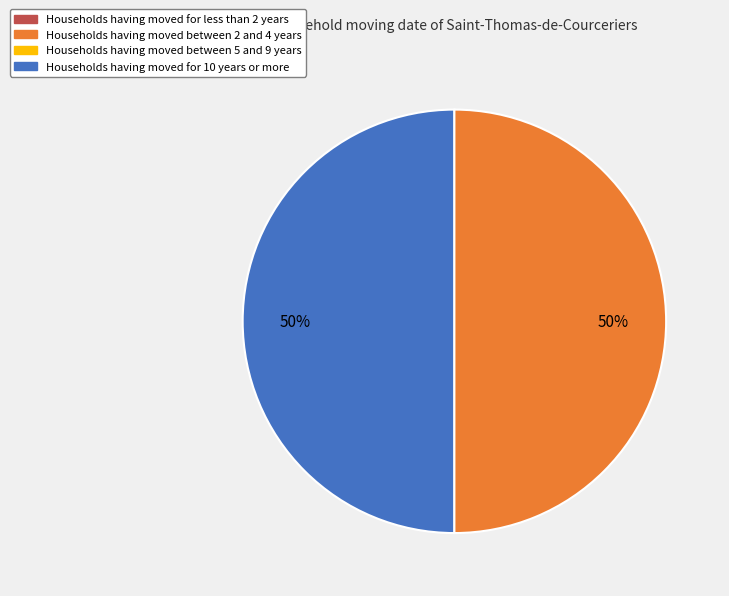

To the nearest percent, what is the average slice percentage?

50%